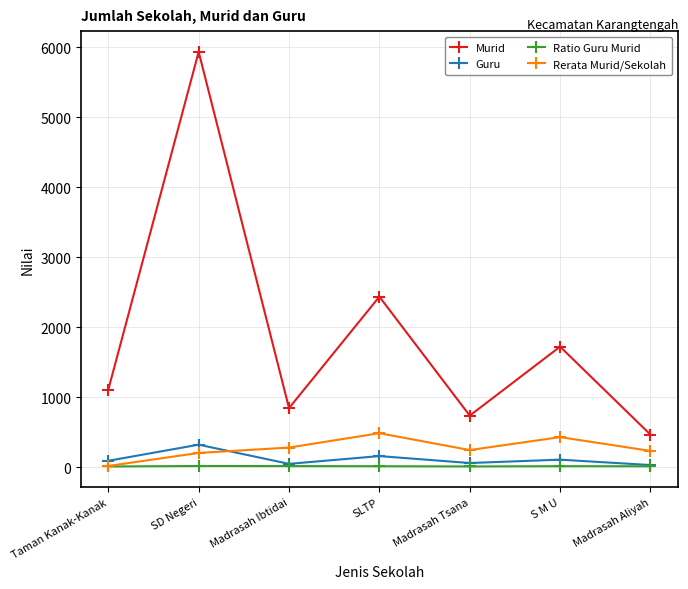

At which category is the sum across all series the highest?

SD Negeri